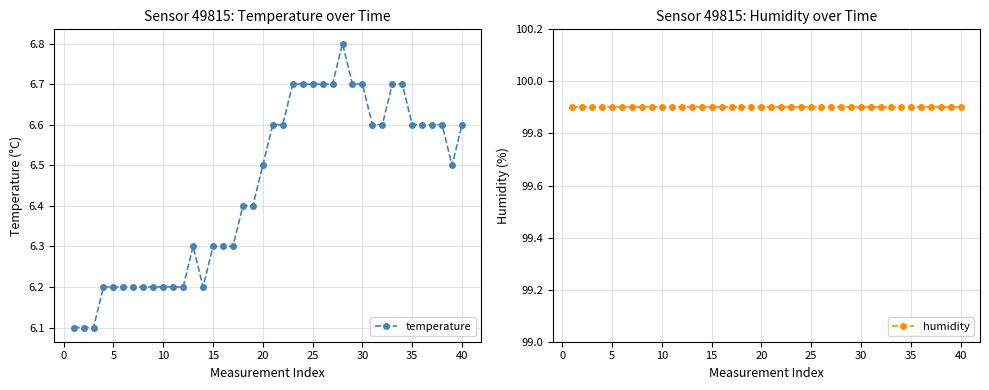

List the series in order of their peak value, highest first.

humidity, temperature